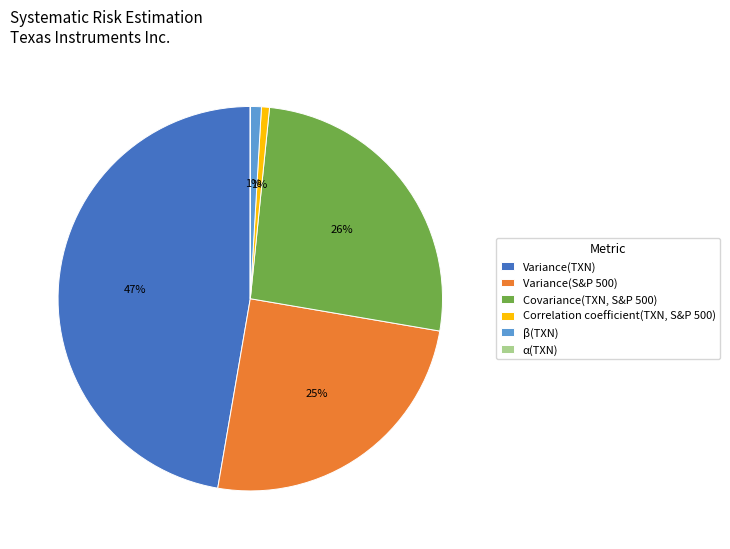

Is β(TXN) the majority of the pie?

No